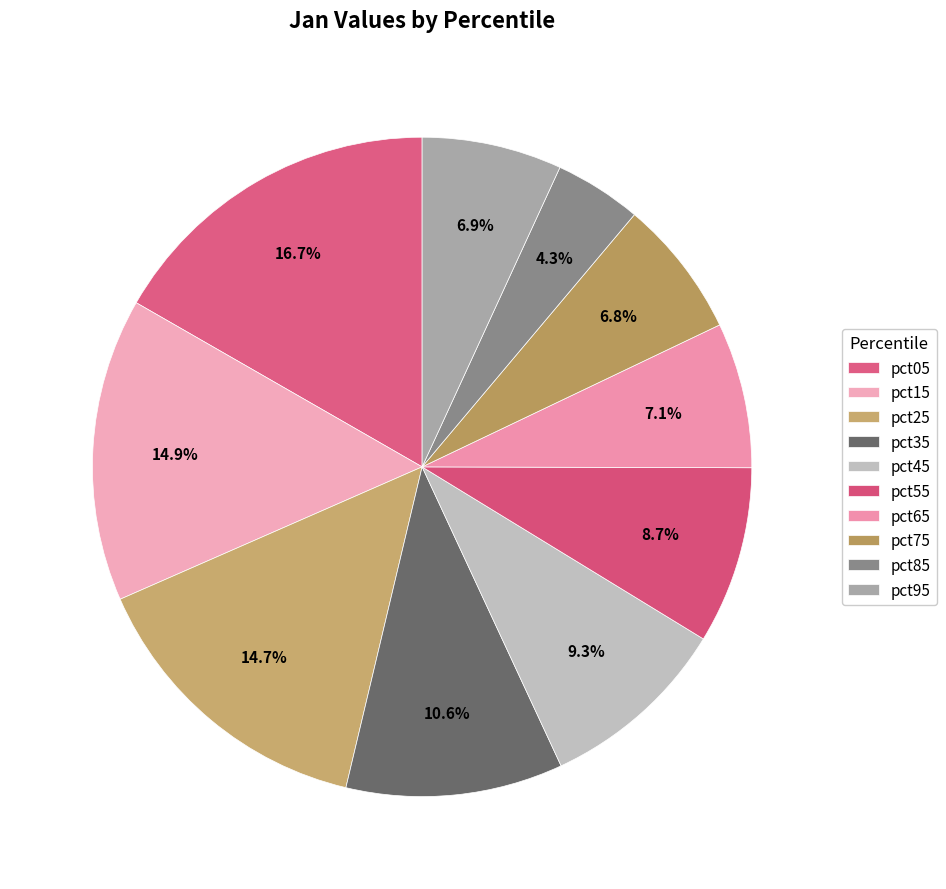

Does pct95 represent more than half of the total?

No